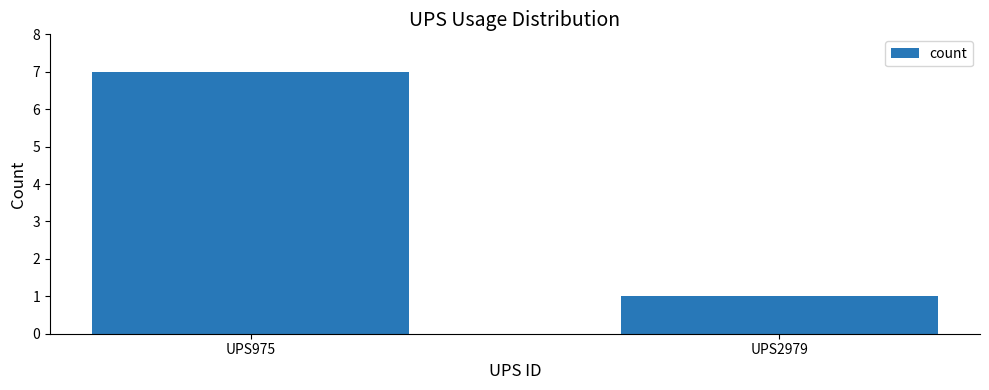

What is the value of the 2nd bar from the left?

1